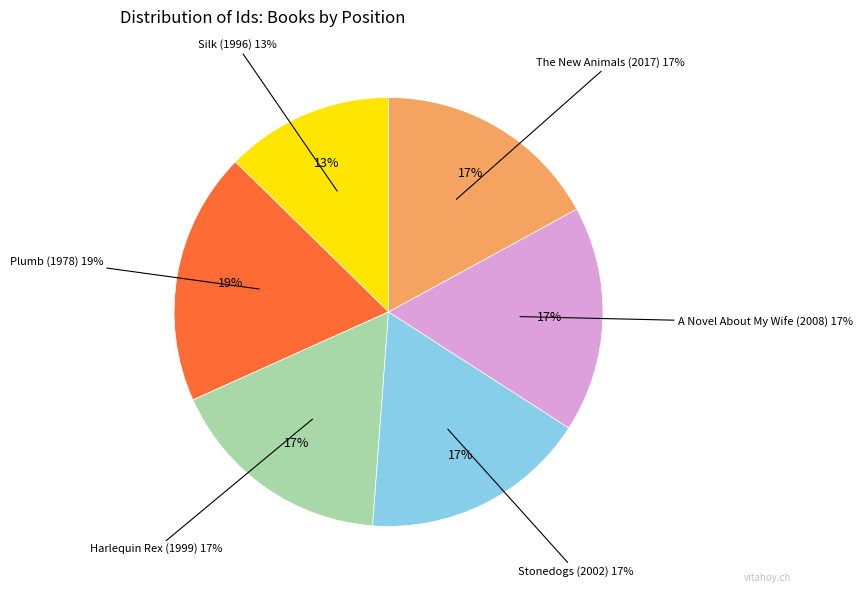

Between A Novel About My Wife (2008) and Plumb (1978), which is larger?

Plumb (1978)